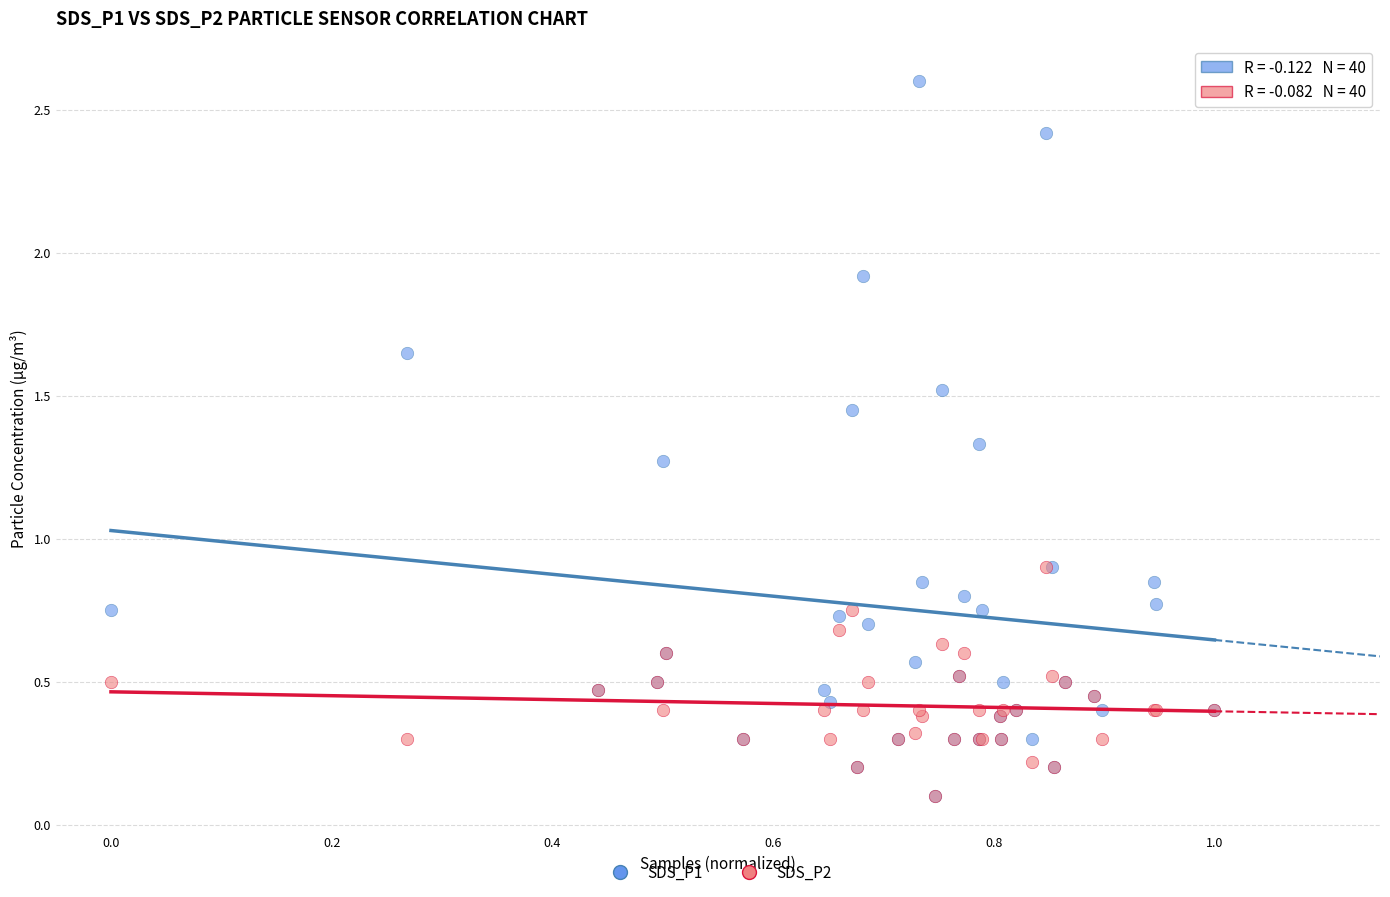

Which series has the largest Y range (max minus min)?

SDS_P1